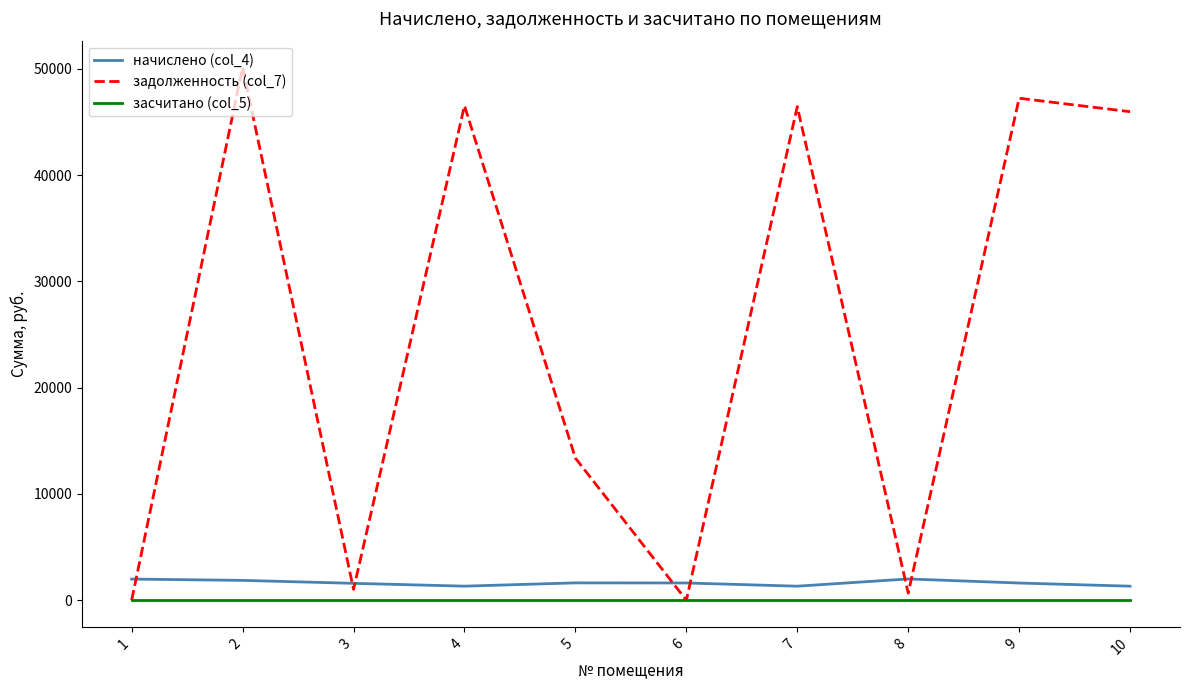

True or false: начислено (col_4) and засчитано (col_5) intersect in this chart.

False